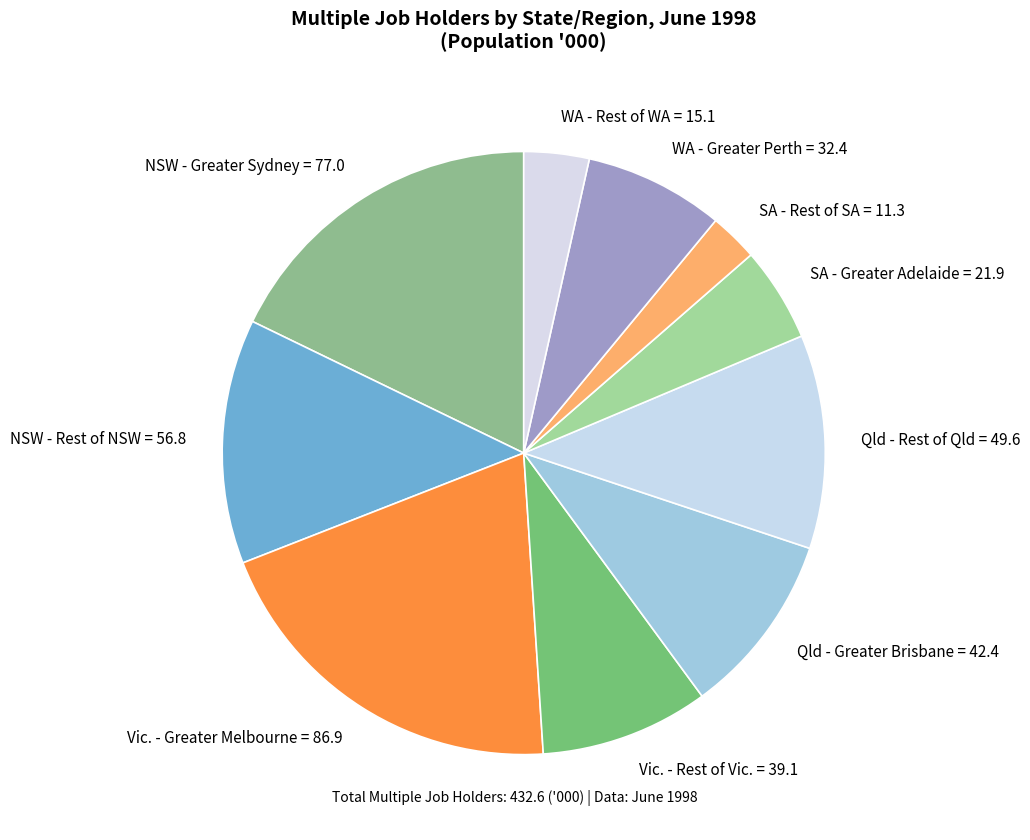

Which slice is the smallest?

SA - Rest of SA